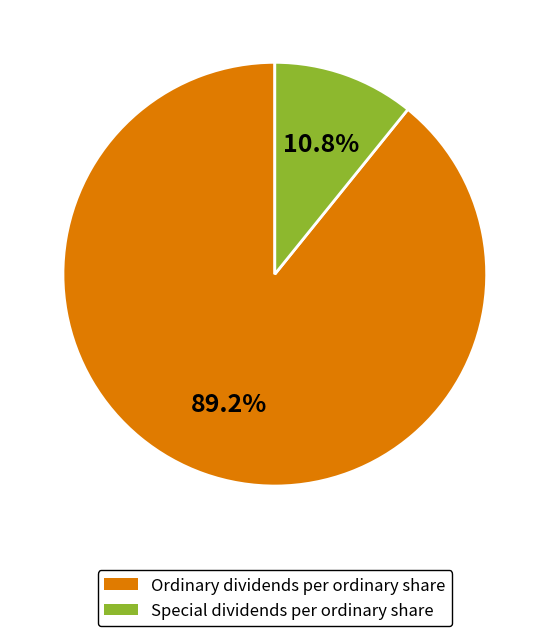

Which slice is the largest?

Ordinary dividends per ordinary share